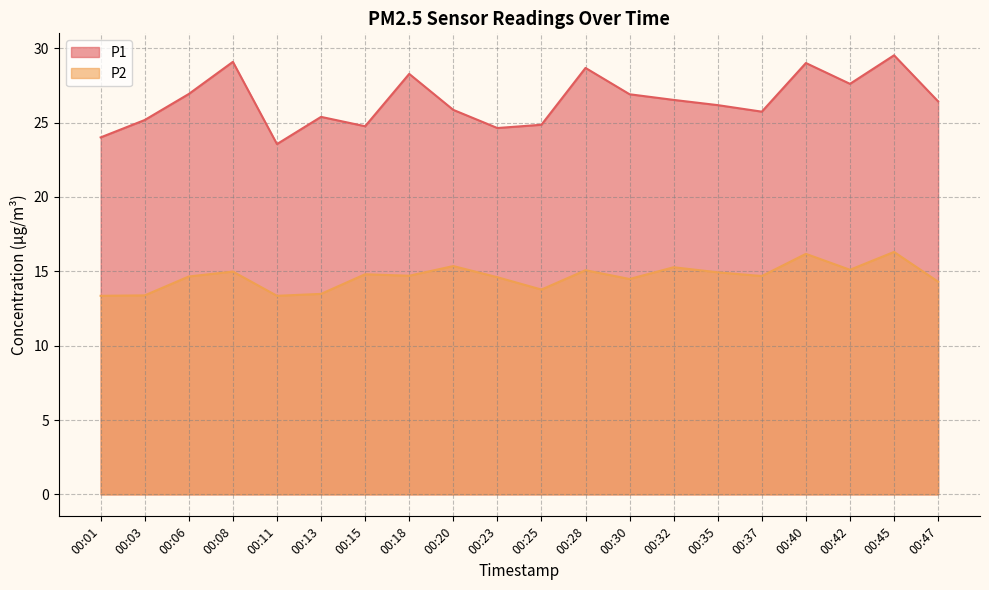

True or false: P1 and P2 cross at least once.

False